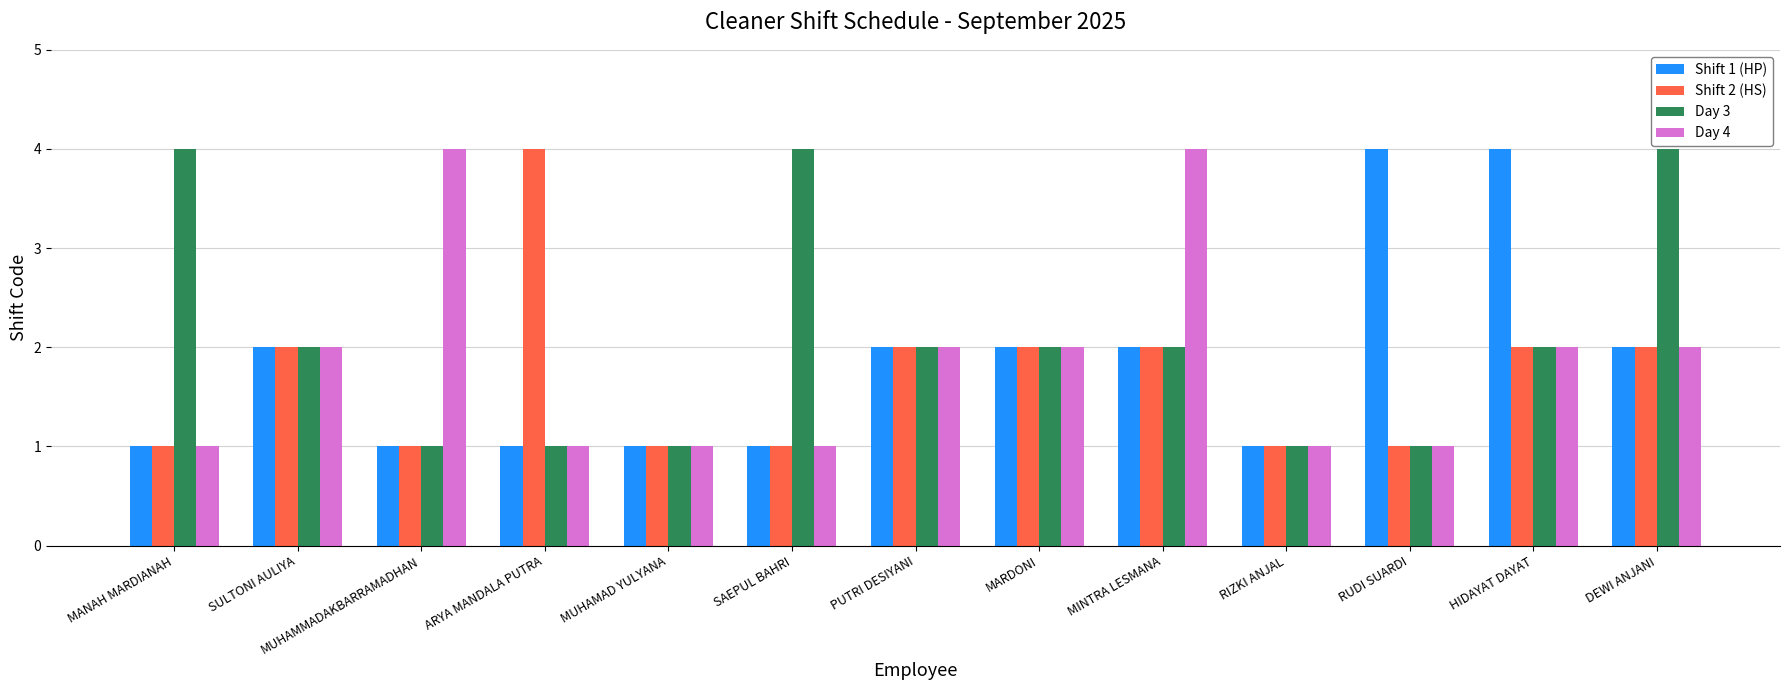

What is the greatest value displayed?

4